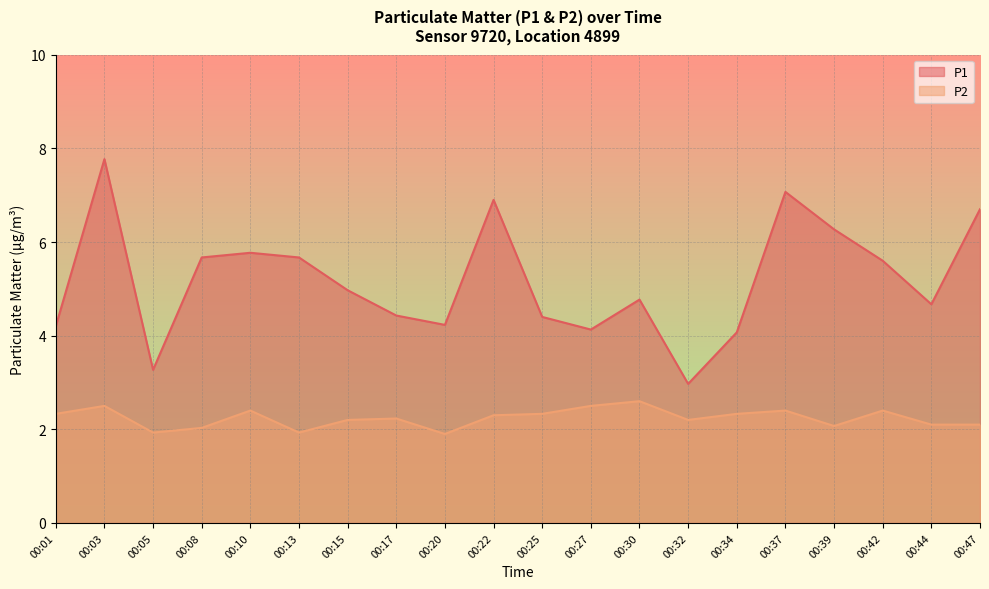

List the series in order of their peak value, lowest first.

P2, P1